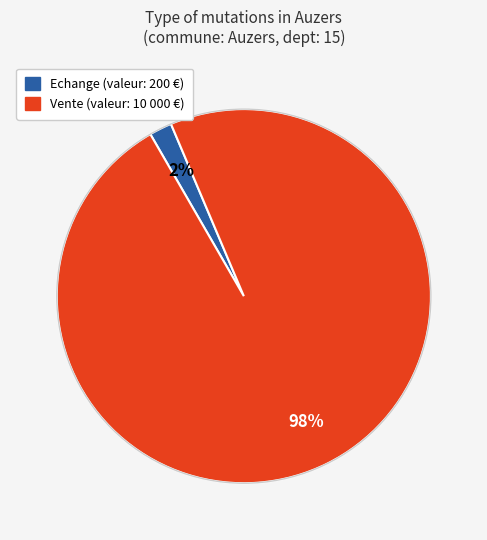

Which category has the biggest portion of the pie?

Vente